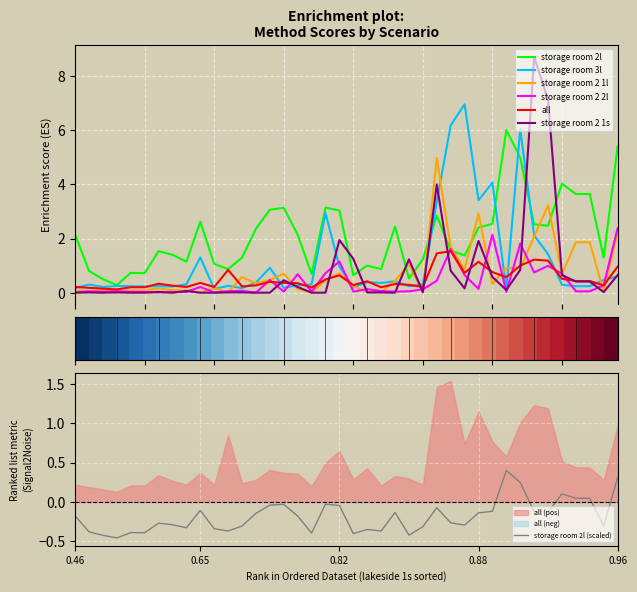

At how many categories does at least one series exceed 5?

7